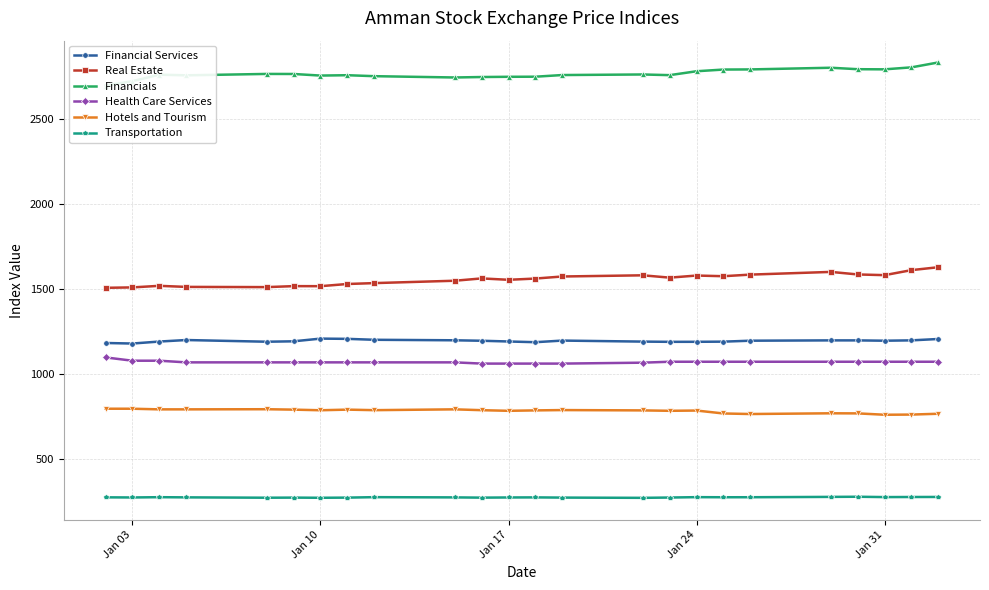

True or false: Financial Services and Hotels and Tourism cross at least once.

False